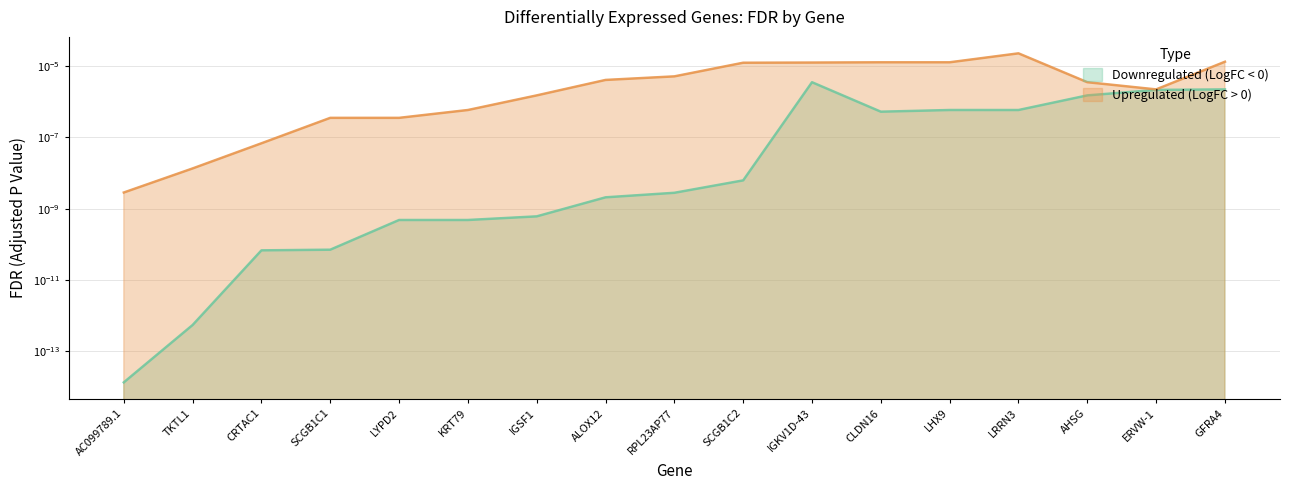

True or false: Downregulated (LogFC < 0) has more than 0 interior local peaks.

True